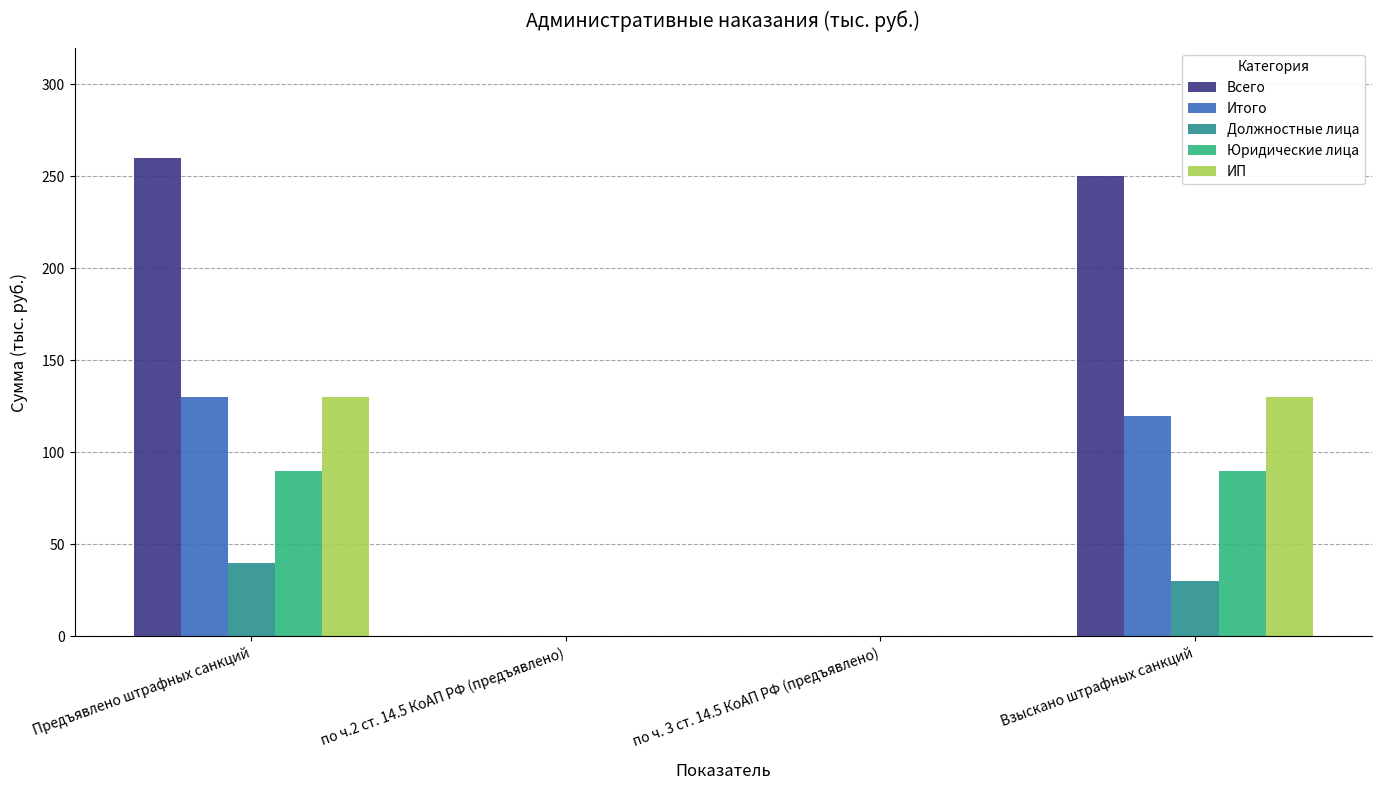

Which category has the highest value in the Итого series?

Предъявлено штрафных санкций